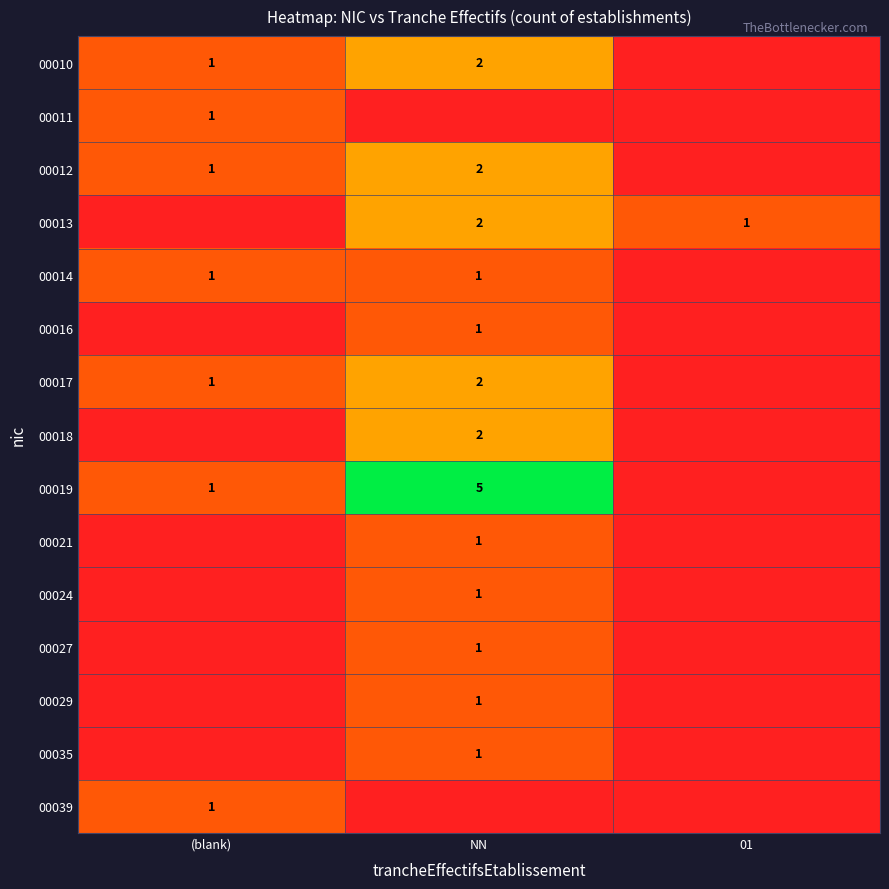

Which has a higher value, (blank) or NN?

NN